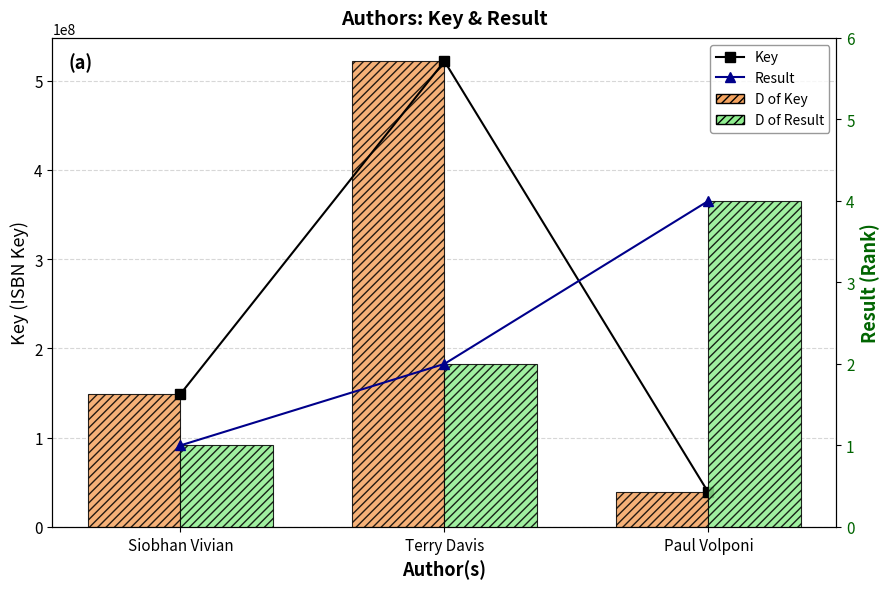

Rank the series by their maximum value, from lowest to highest.

Result (line), Result, Key (line), Key